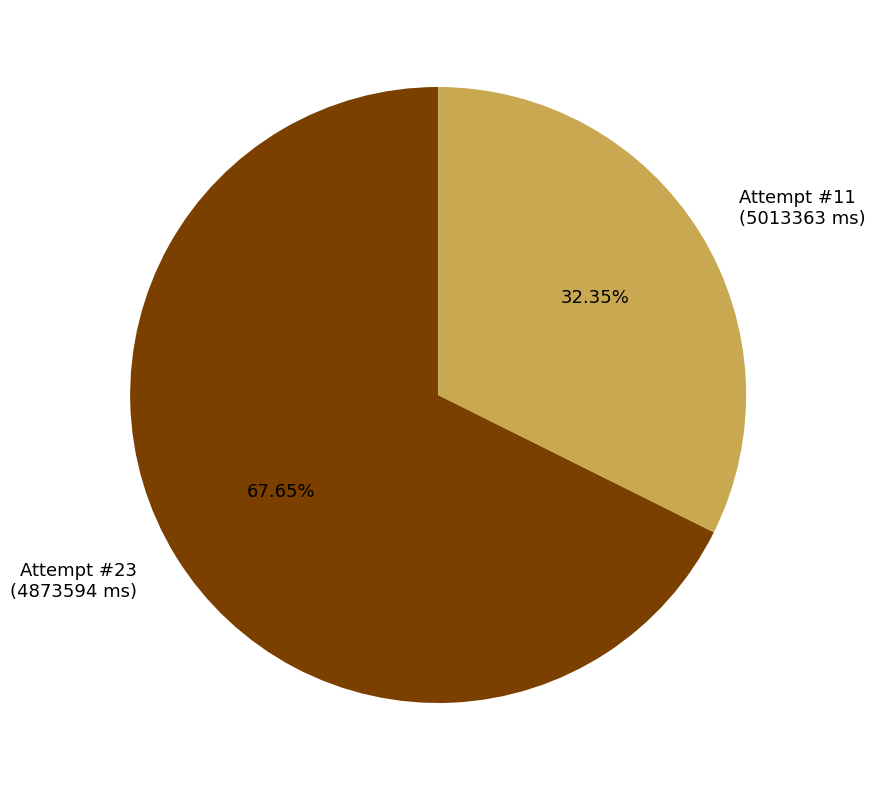

Which slice represents more than half of the pie?

Attempt #23 (4873594 ms)